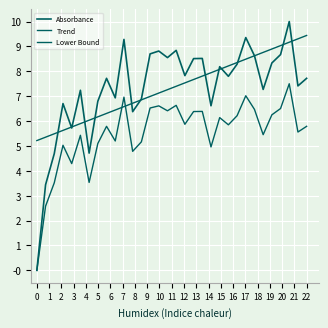

True or false: the data shows 2.5 at 219.2067.

False